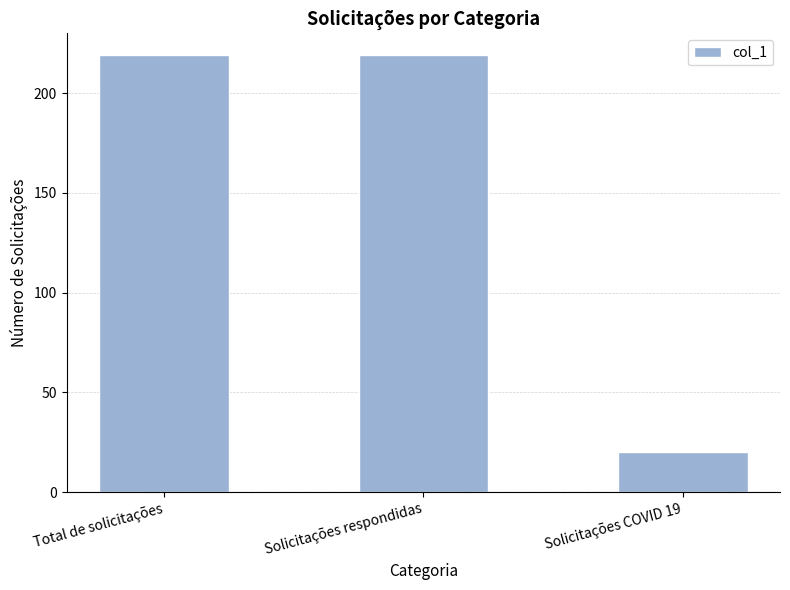

What is the label of the 1st bar from the left?

Total de solicitações